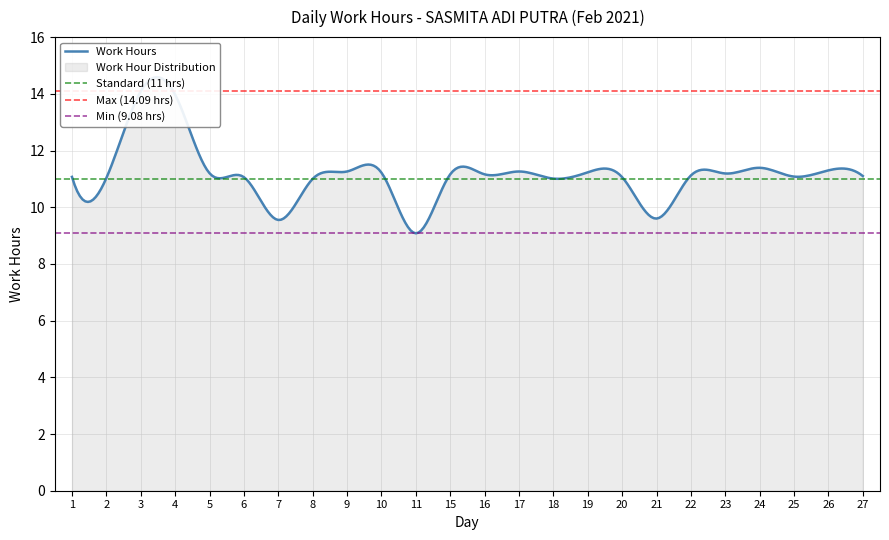

What is the sum of all values?

268.2